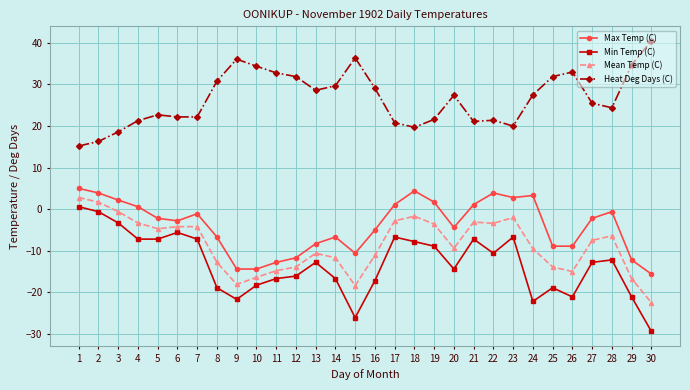

What is the difference between the Mean Temp (C) values at 24 and 13?

1.1